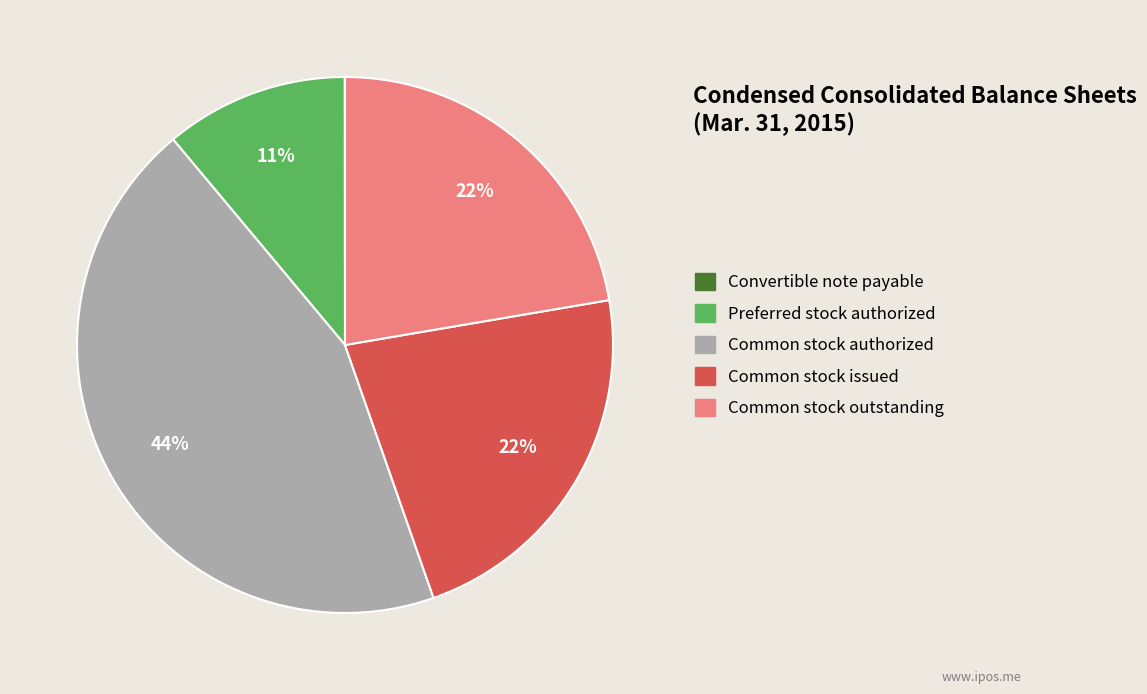

To the nearest percent, what is the difference between the Common stock issued and Preferred stock authorized slice percentages?

11%